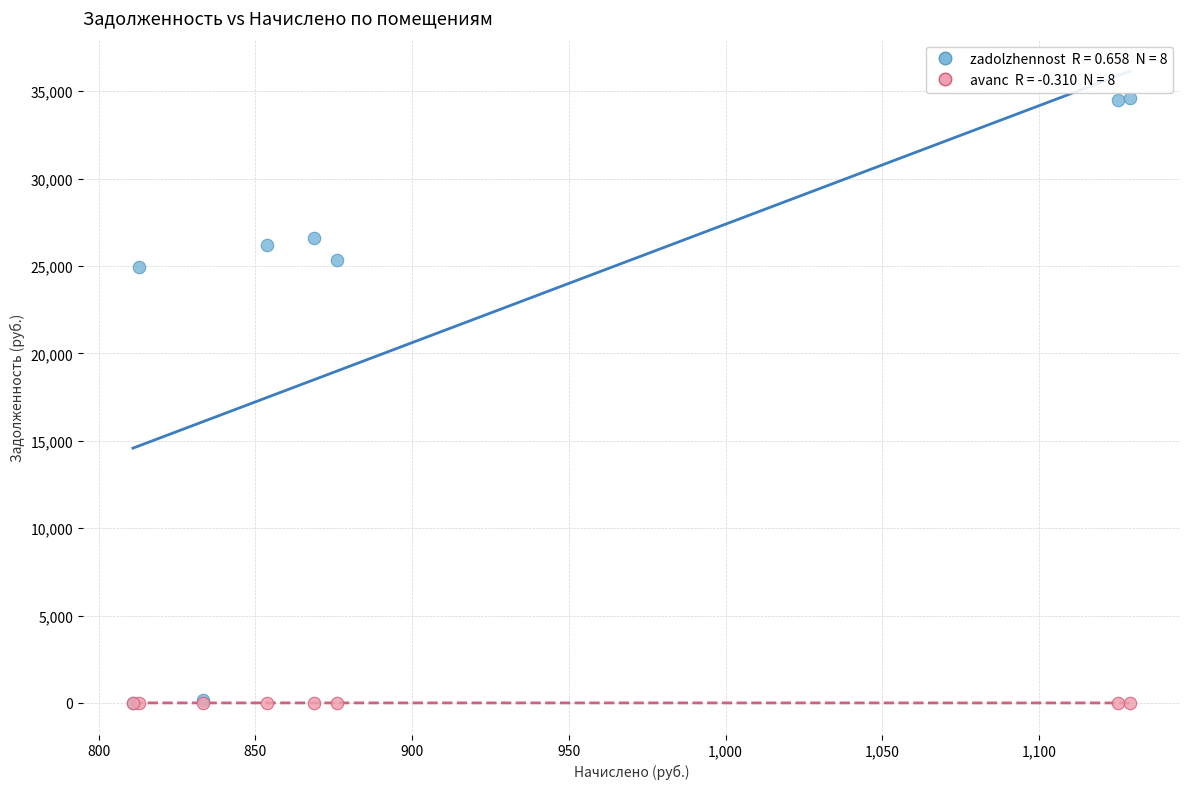

Across all series, what Y value is closest to 17310?

24924.8